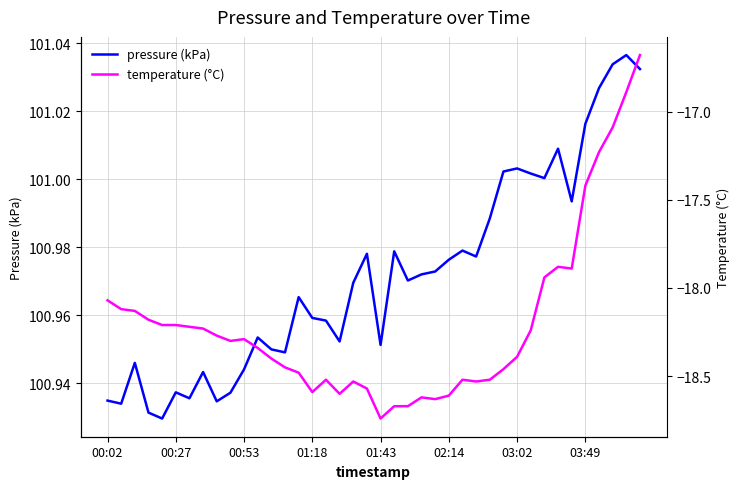

Is it true that pressure (kPa) equals 31.6 at 00:27?

False